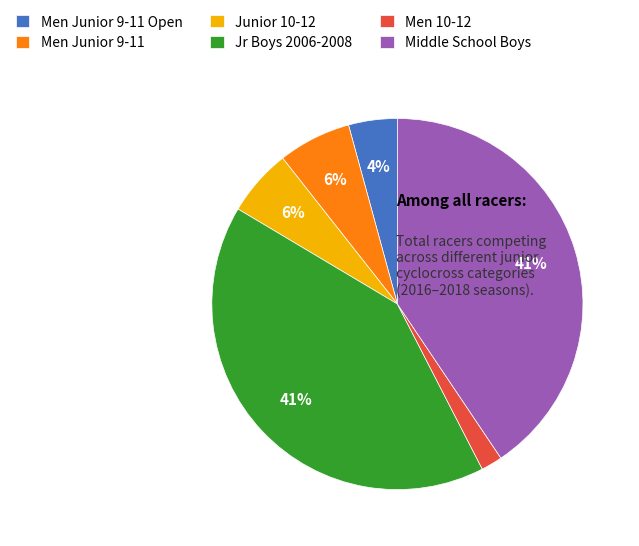

How many segments does this pie chart have?

6